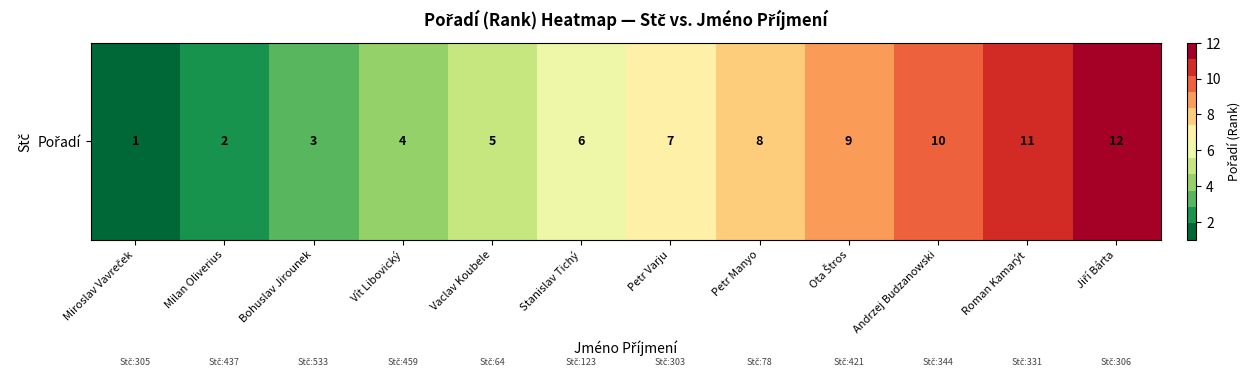

What is the change in value from Milan Oliverius to Petr Manyo?

+6